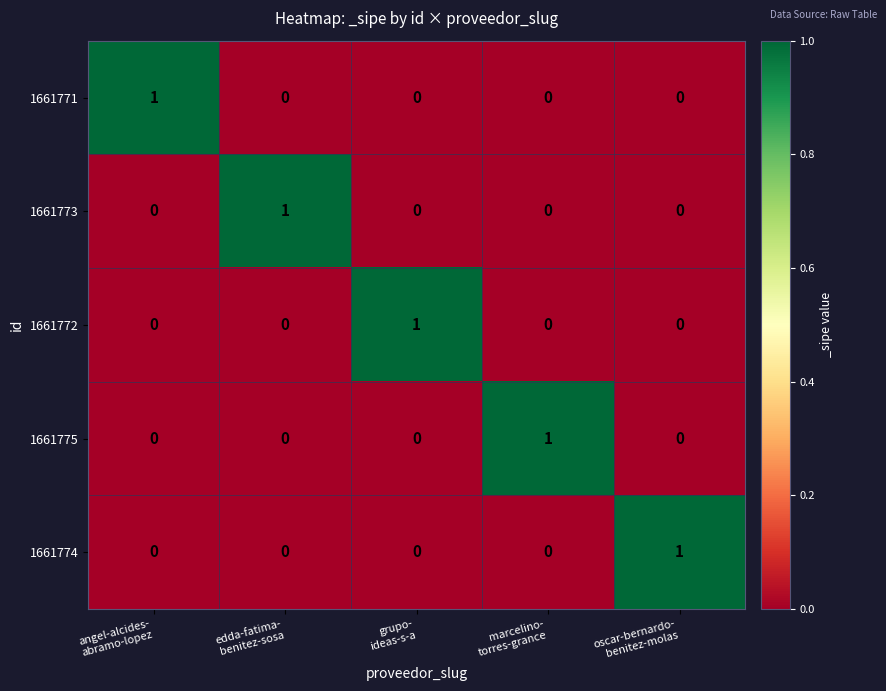

At how many categories does at least one series exceed 0?

5